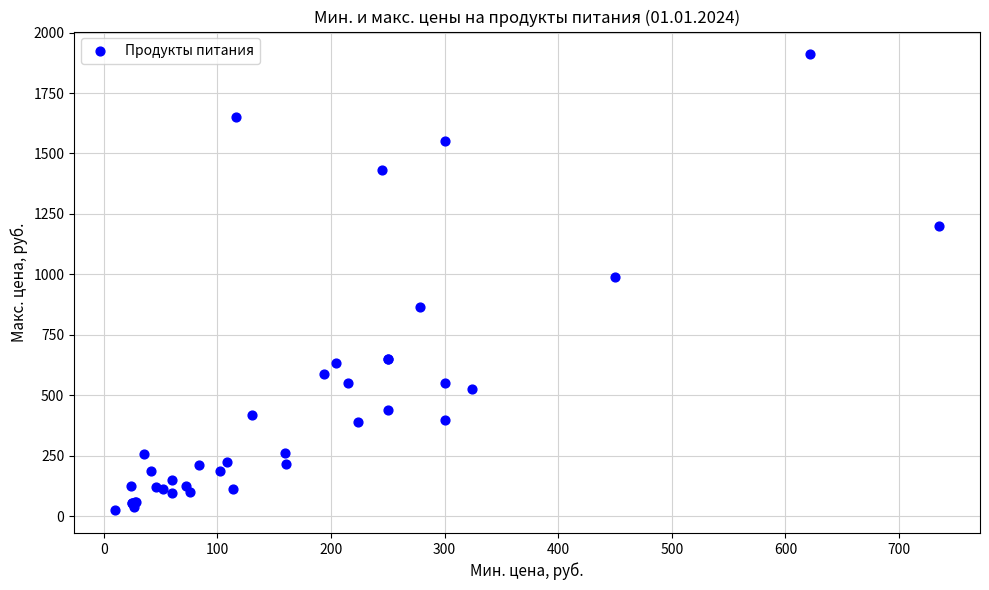

What Y value in the scatter plot is closest to 967?

990.0